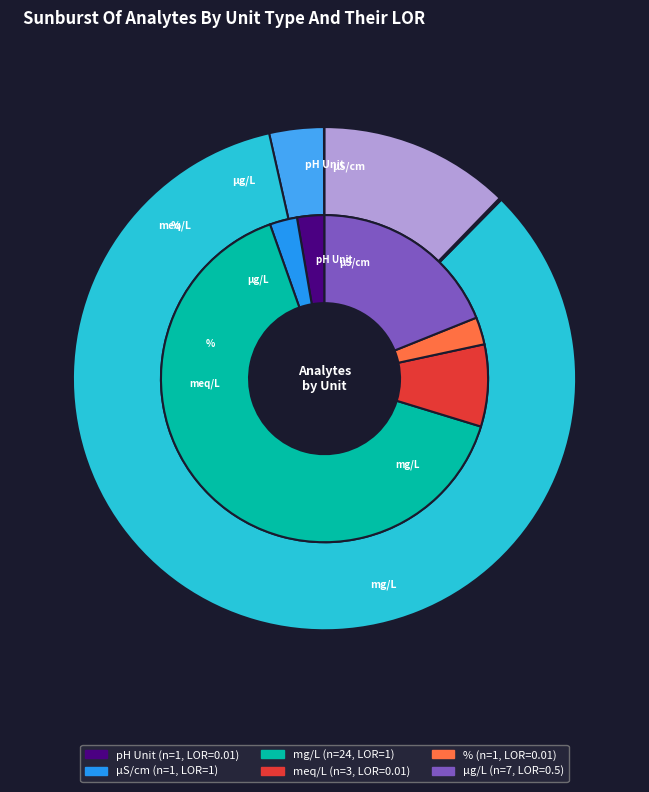

True or false: µS/cm accounts for 46% of the total.

False